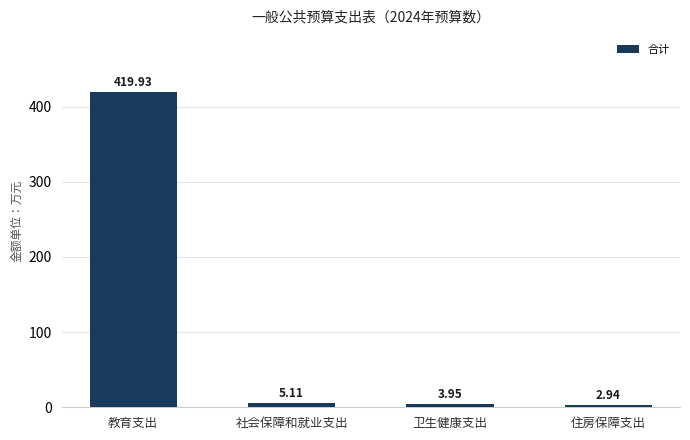

What is the sum of all values?

431.9